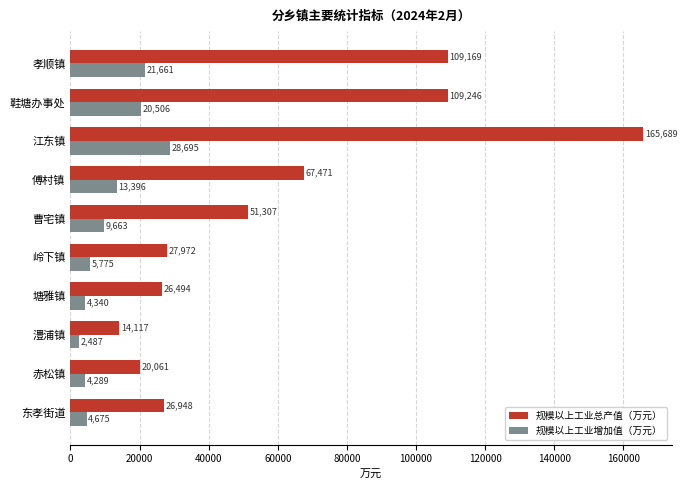

What are all the series names shown in the legend?

规模以上工业总产值（万元）, 规模以上工业增加值（万元）